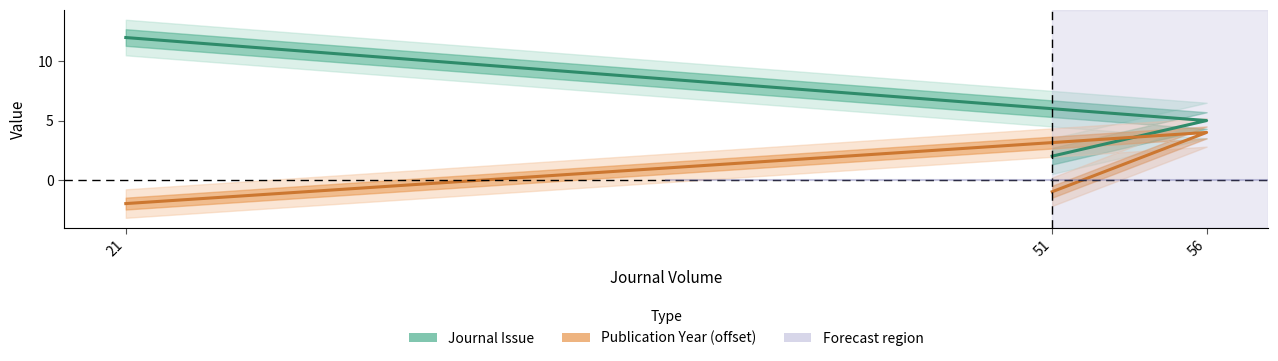

Is this an area chart (filled region under the line)?

No